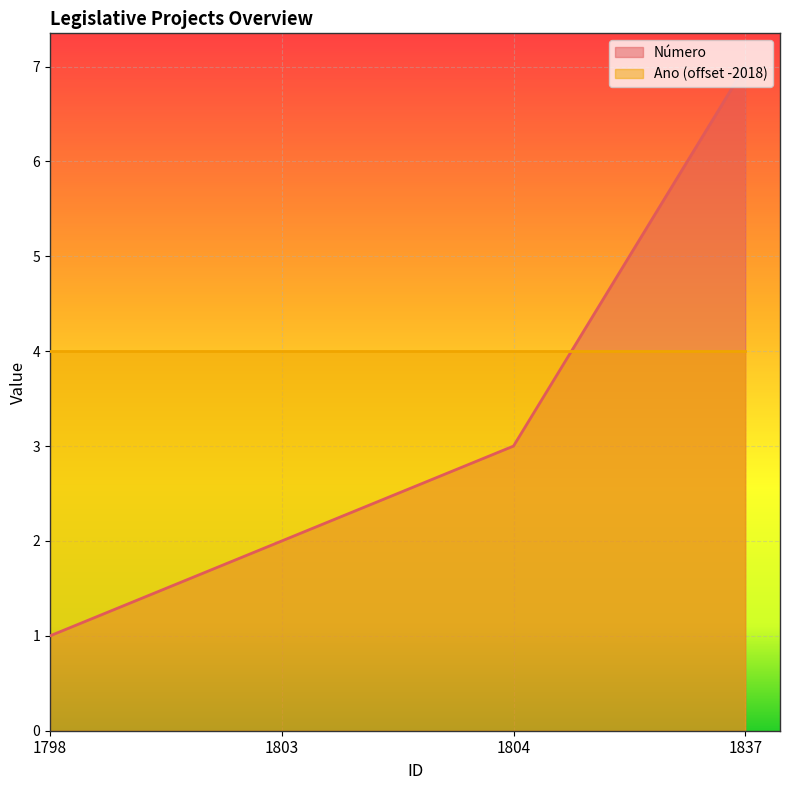

Rank the categories by value from highest to lowest.

1837, 1804, 1803, 1798